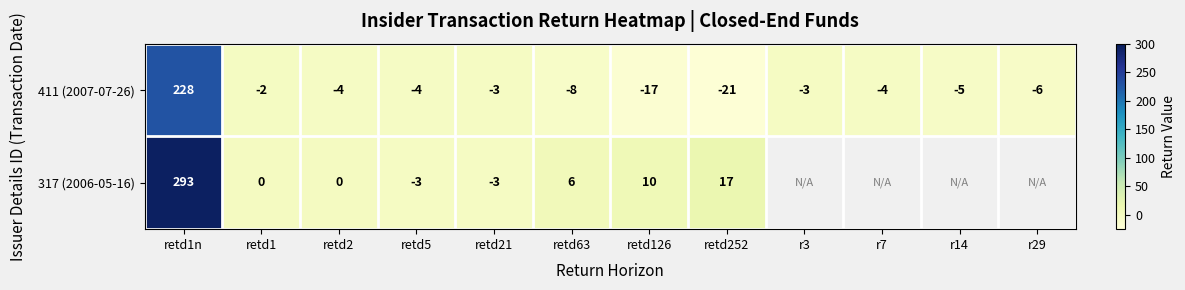

What is the average value of the 411 (2007-07-26) series?

13